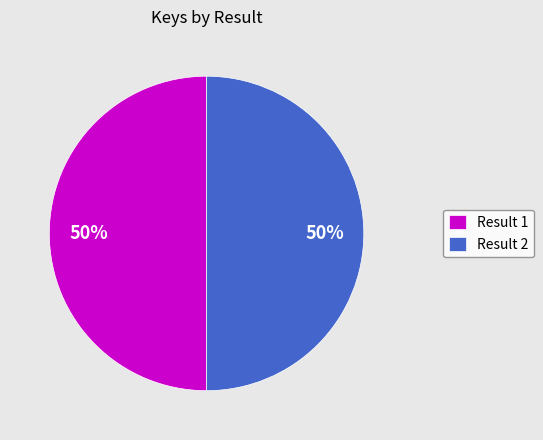

What is the ratio of the value at Result 1 to the value at Result 2?

1.0